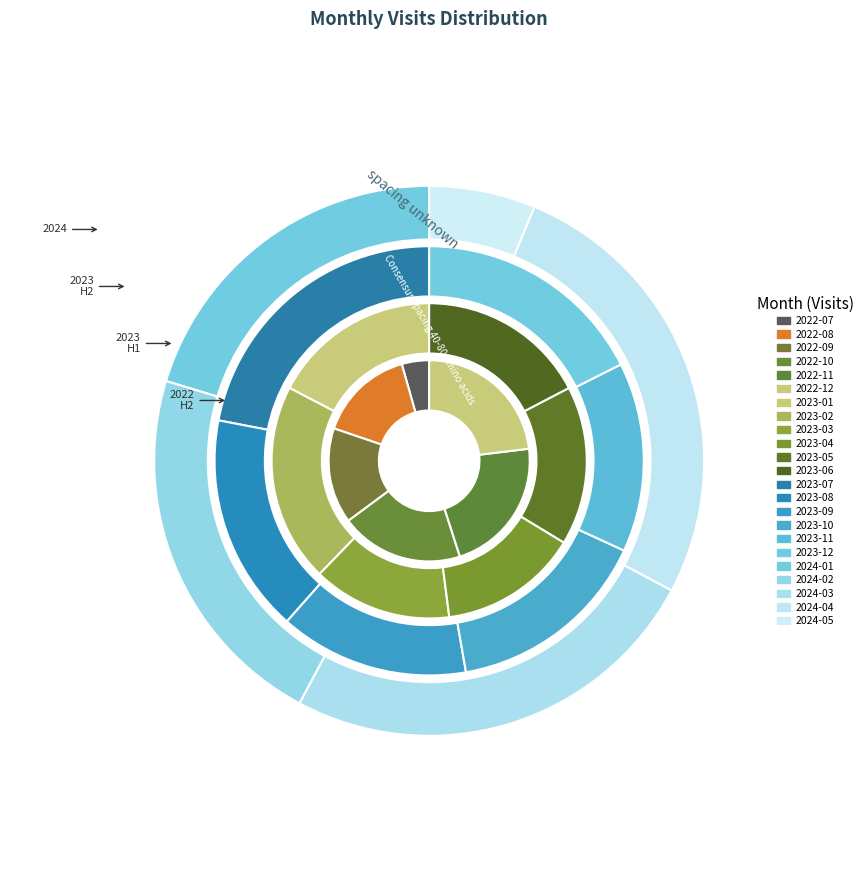

How many segments does this pie chart have?

23